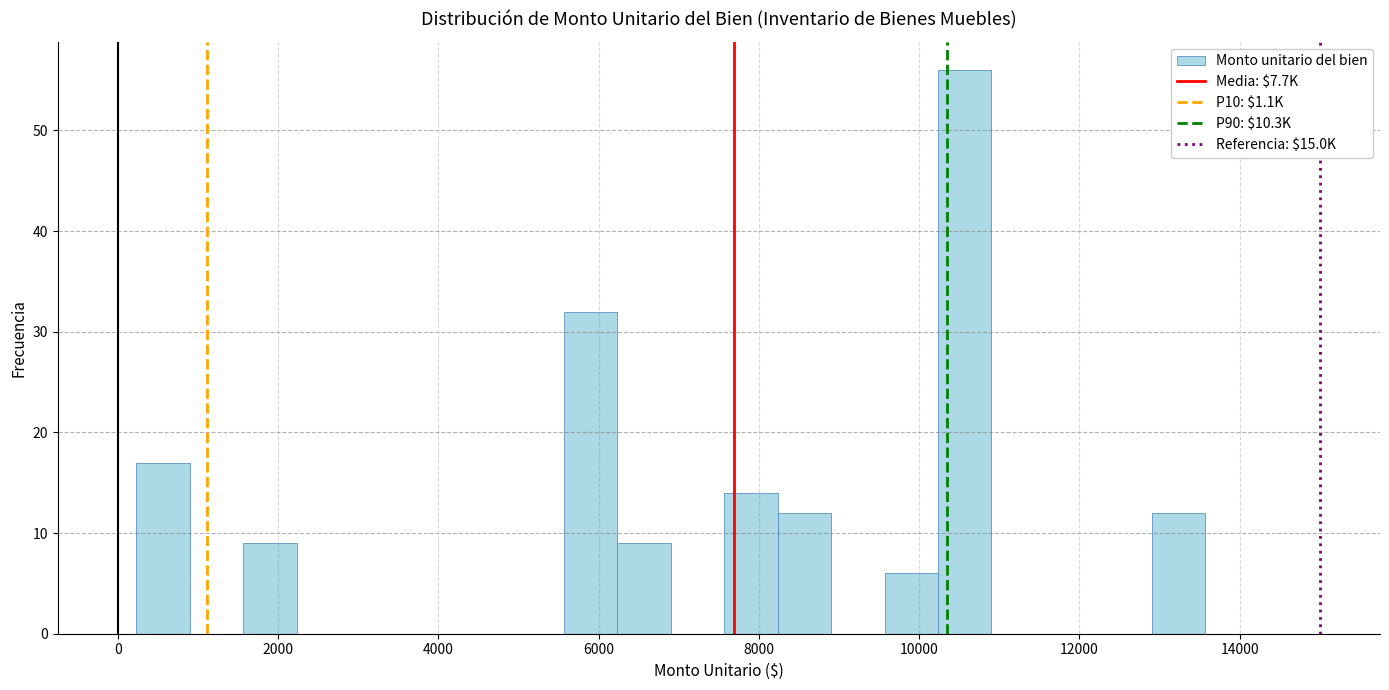

Read against the x-axis, roughly where is the centre of the tallest bar?

10600